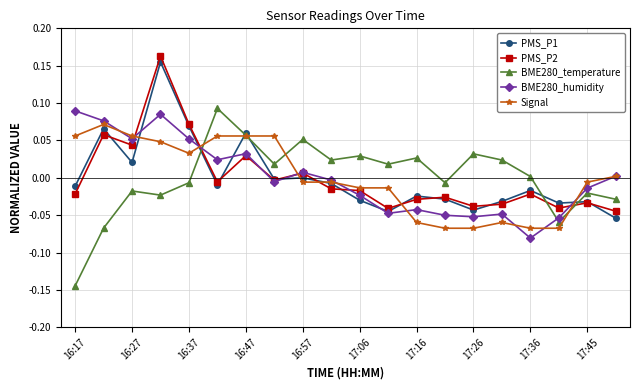

Which series has the widest spread of values?

BME280_temperature